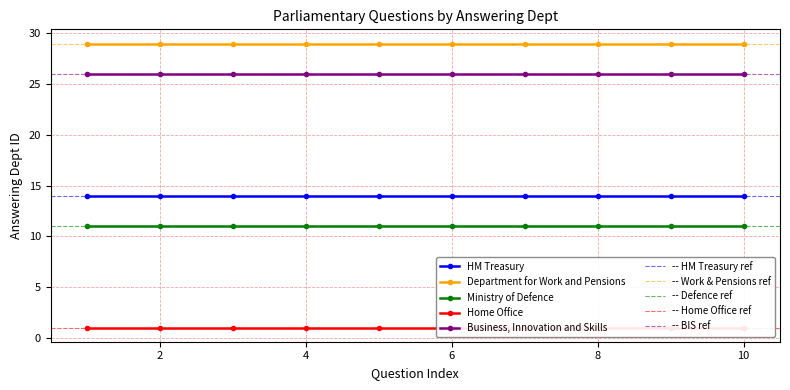

True or false: Ministry of Defence and Home Office intersect in this chart.

False